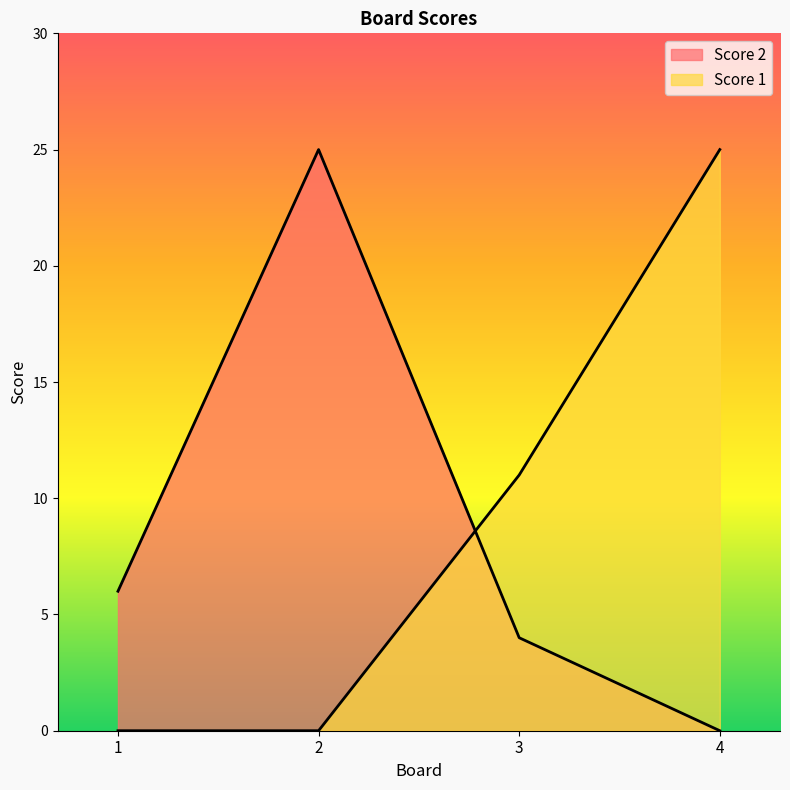

What is the sum of all Score 2 values?

35